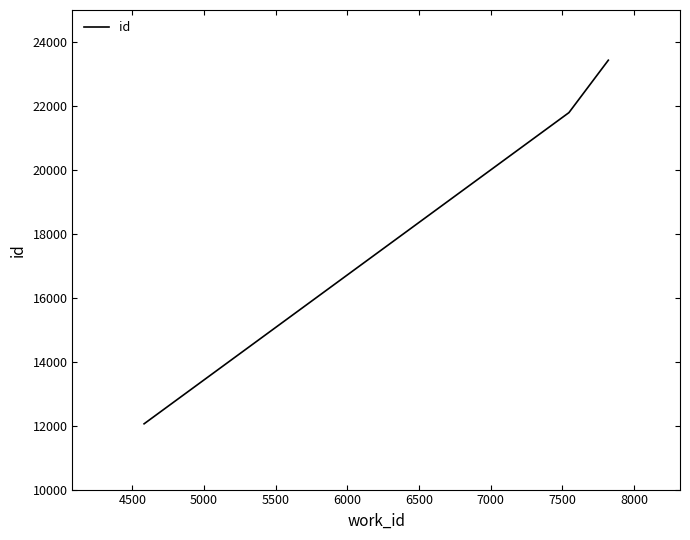

Does the chart have visible grid lines?

No